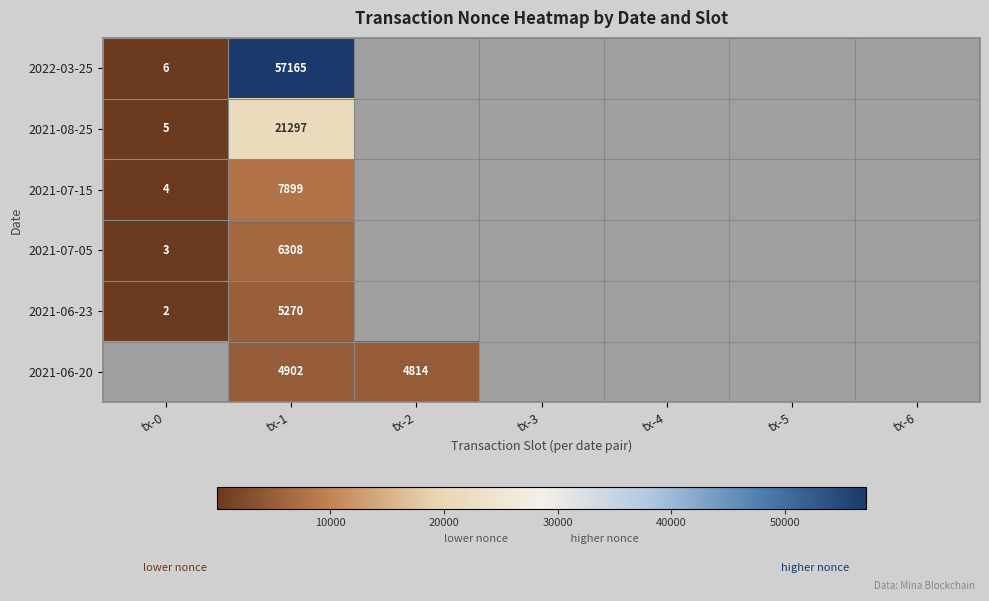

True or false: 2022-03-25 has a value of 22480 at tx-1.

False